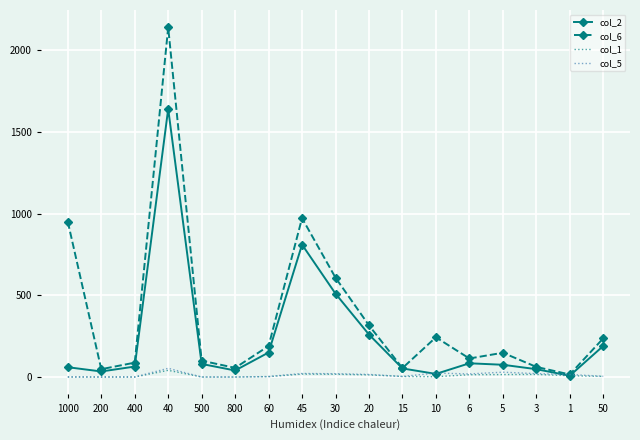

True or false: col_2 has a value of 118.9 at 50.

False